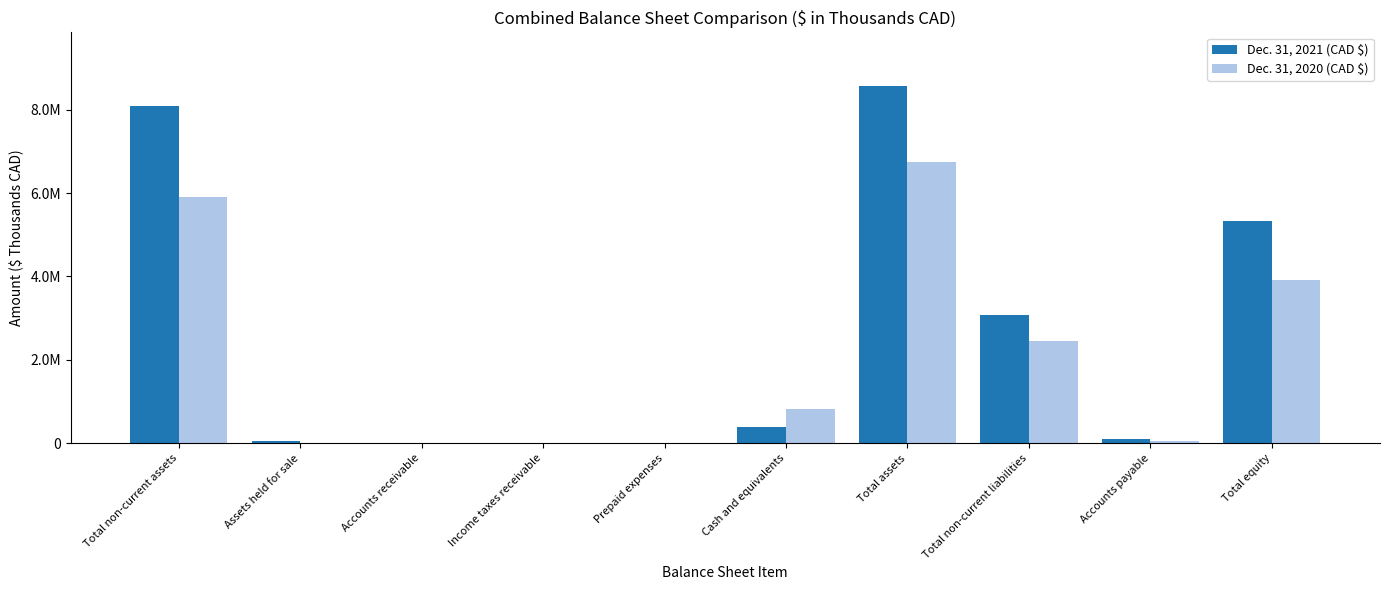

True or false: Dec. 31, 2020 (CAD $) has a value of 1319744 at Cash and equivalents.

False